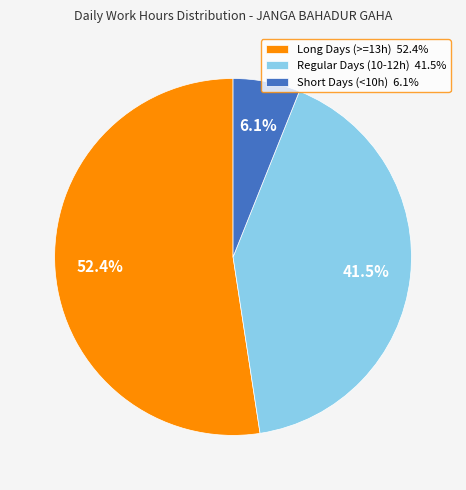

Approximately how many times larger is the value at Long Days (>=13h) 52.4% compared to Short Days (<10h) 6.1%?

8.6